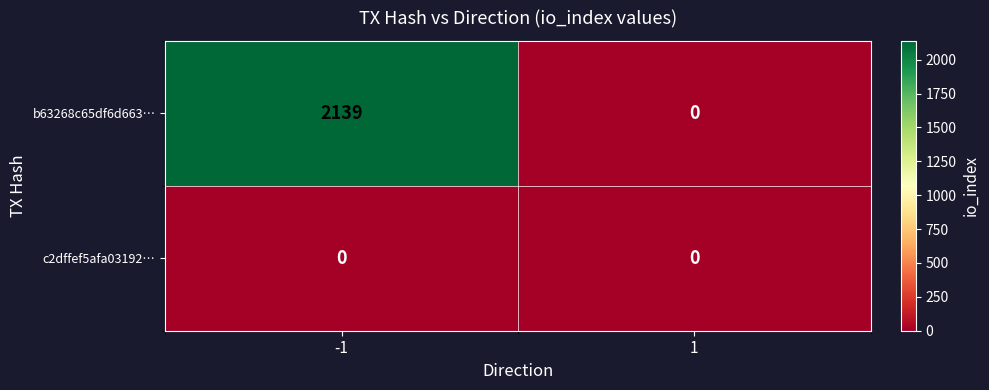

The b63268c65df6d663… series shows 1125 at 1. True or false?

False